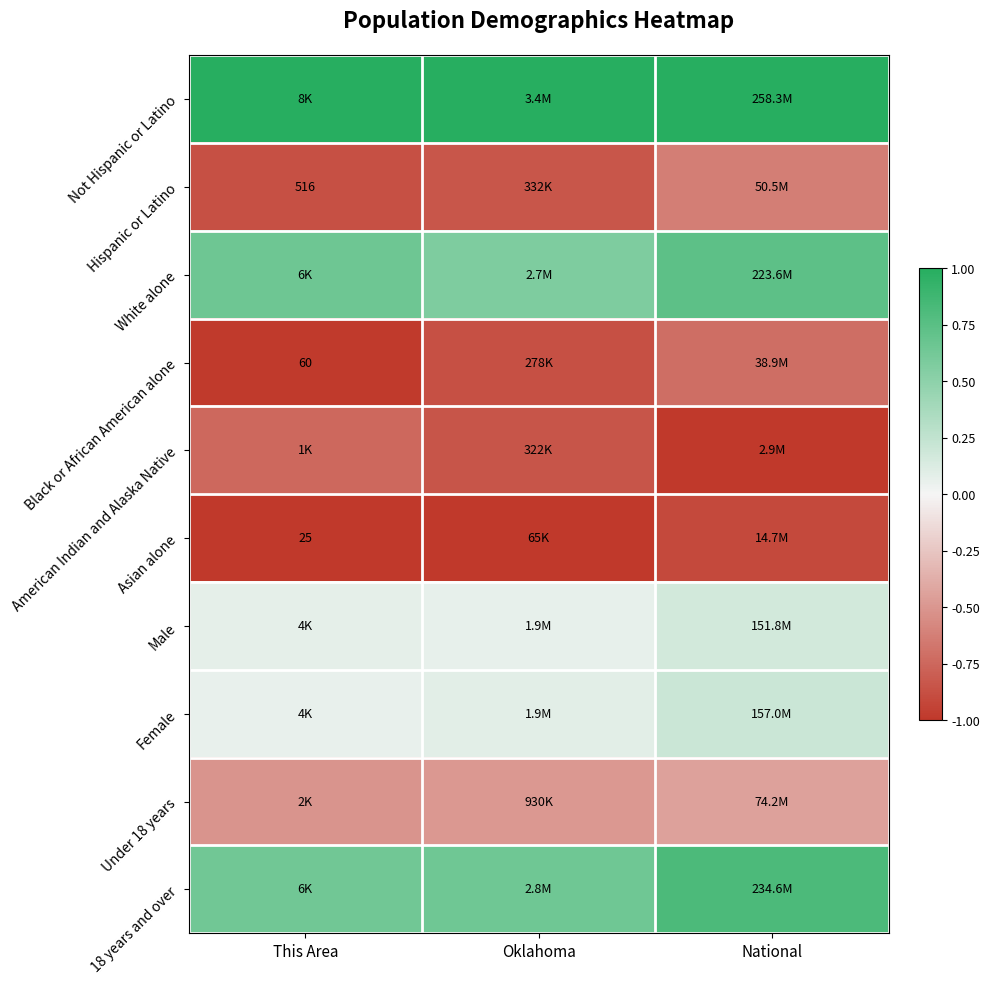

What is the difference between the highest and lowest values at National?

2.0